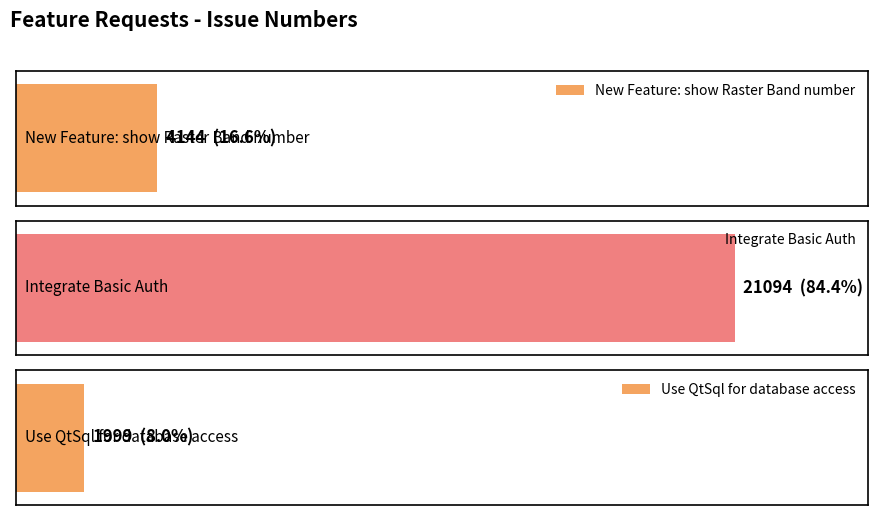

Rank the categories by value from highest to lowest.

Integrate Basic Auth, New Feature: show Raster Band number, Use QtSql for database access